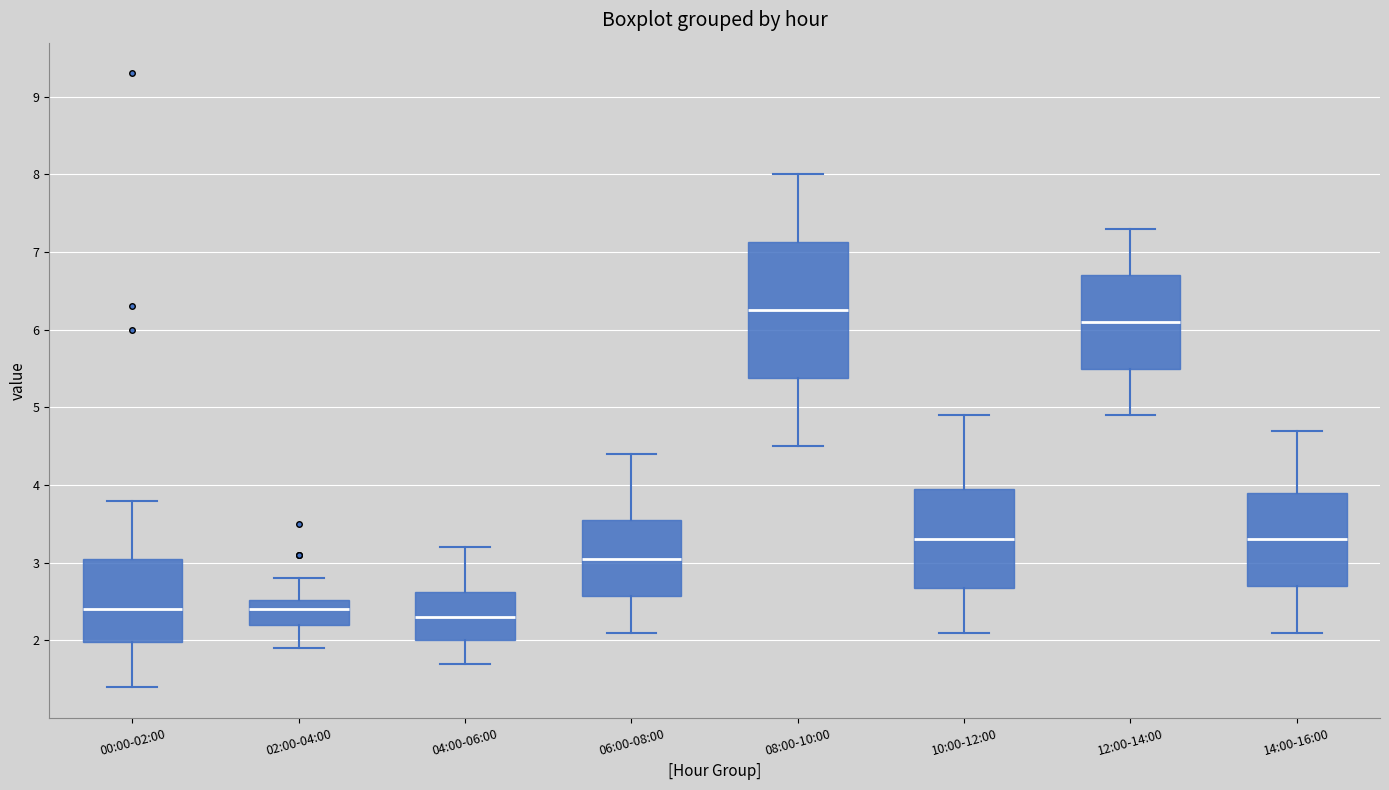

Comparing the boxes themselves (not the whiskers), which one is the tallest?

08:00-10:00